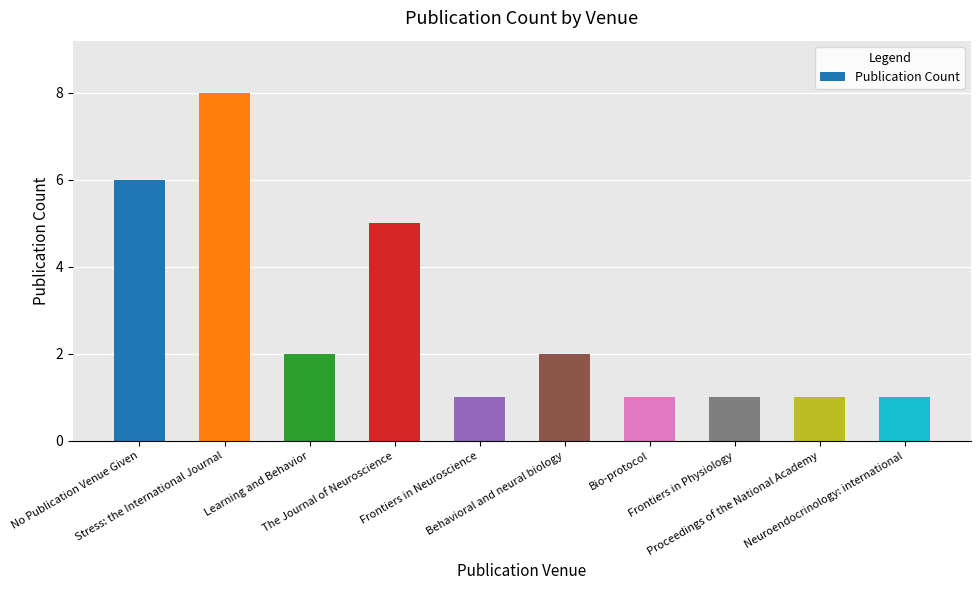

What is the maximum value shown in the chart?

8